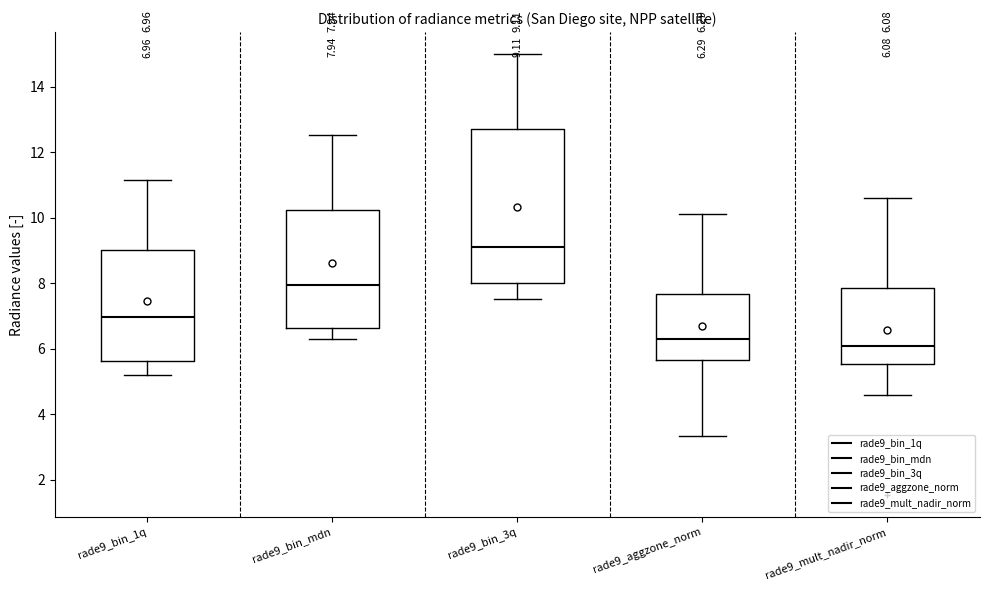

Comparing the boxes themselves (not the whiskers), which one is the tallest?

rade9_bin_3q